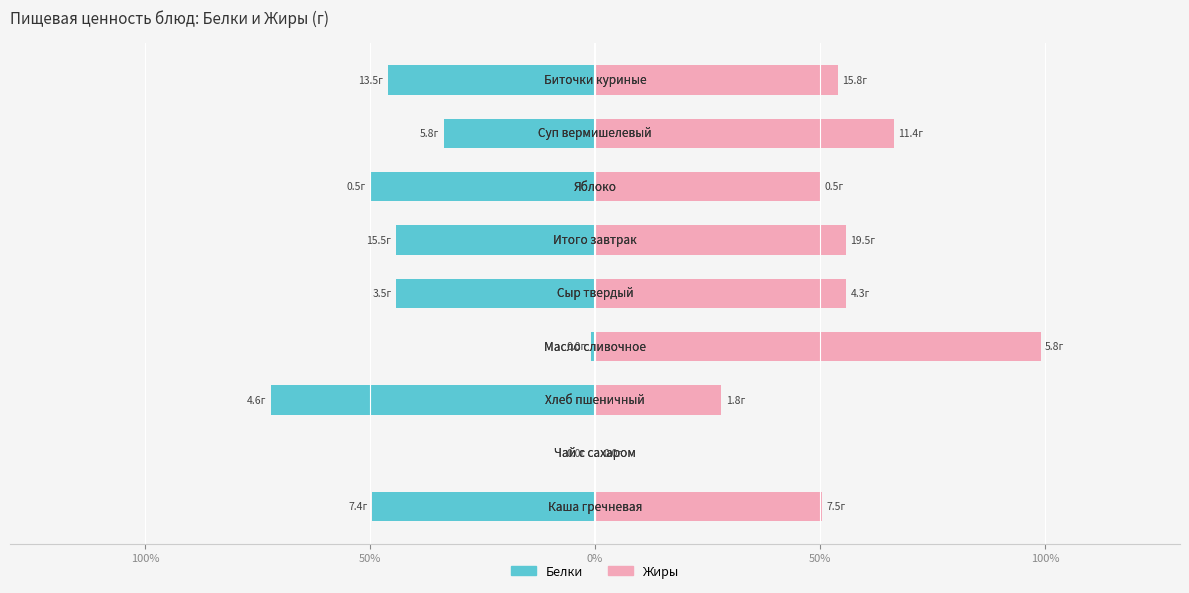

At how many categories does at least one series exceed 0?

8